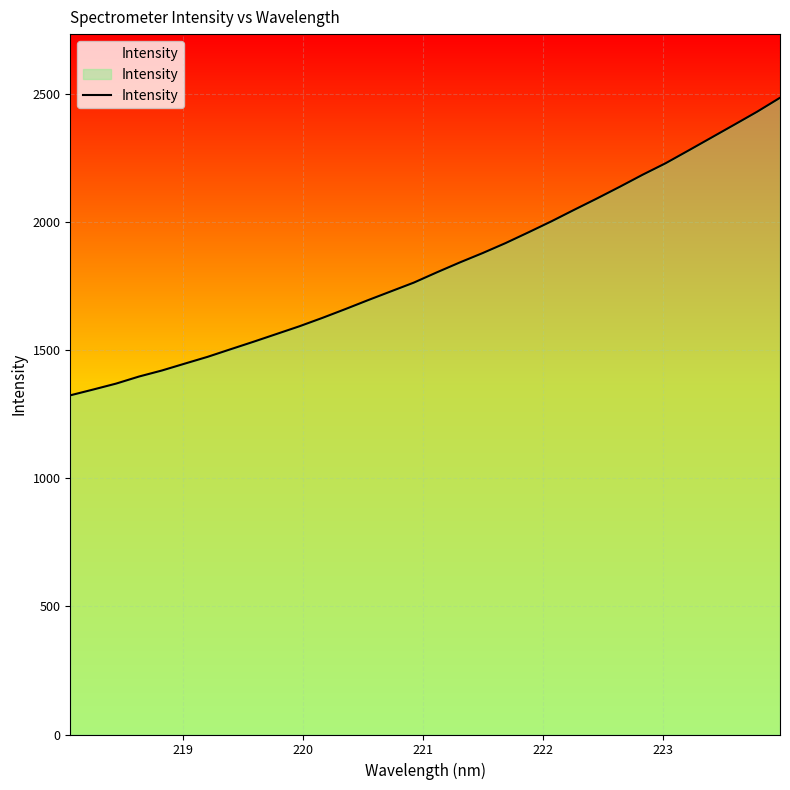

What is the difference between the maximum and minimum values?

1161.3